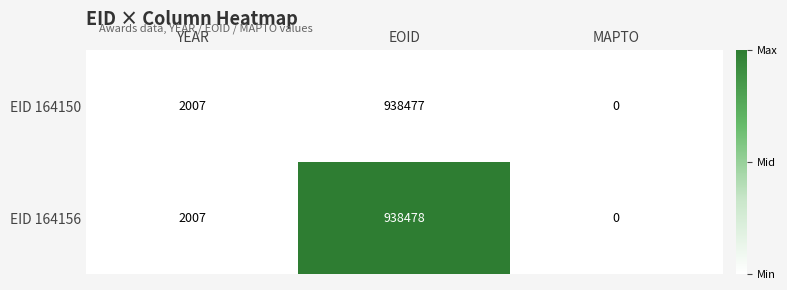

At which category is the sum across all series the highest?

EOID